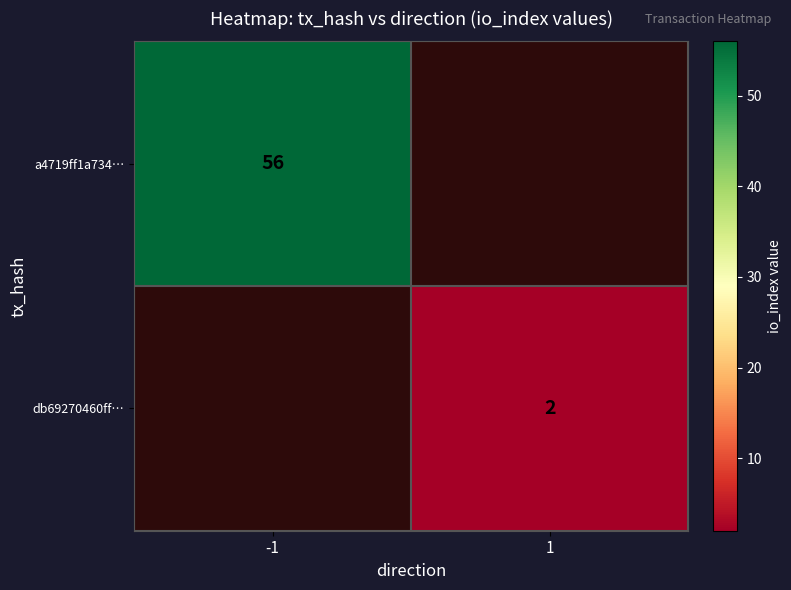

True or false: db69270460ff… has a value of 3 at 1.

False